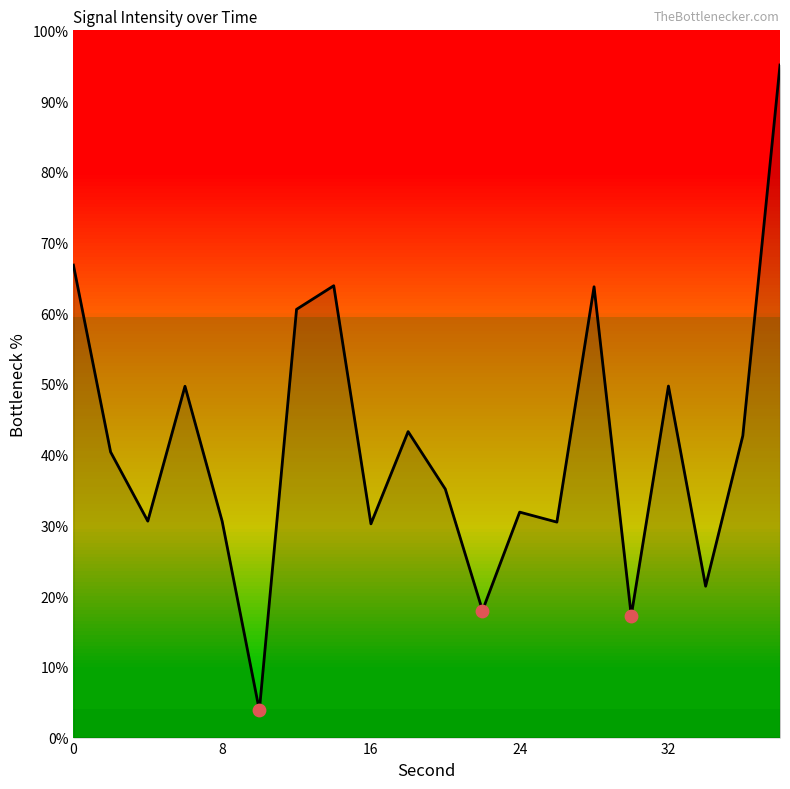

What is the difference between the maximum and minimum values?

91.2